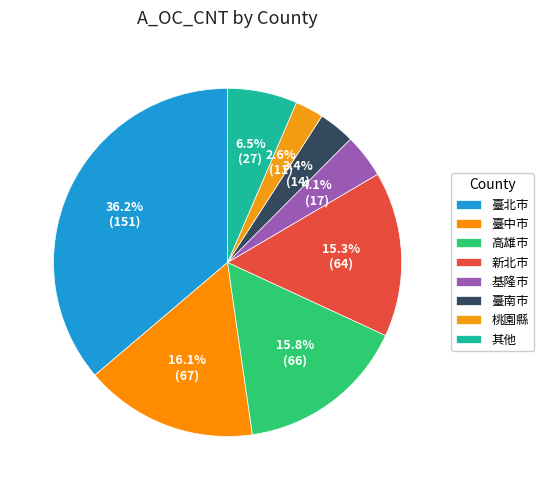

How many segments does this pie chart have?

8